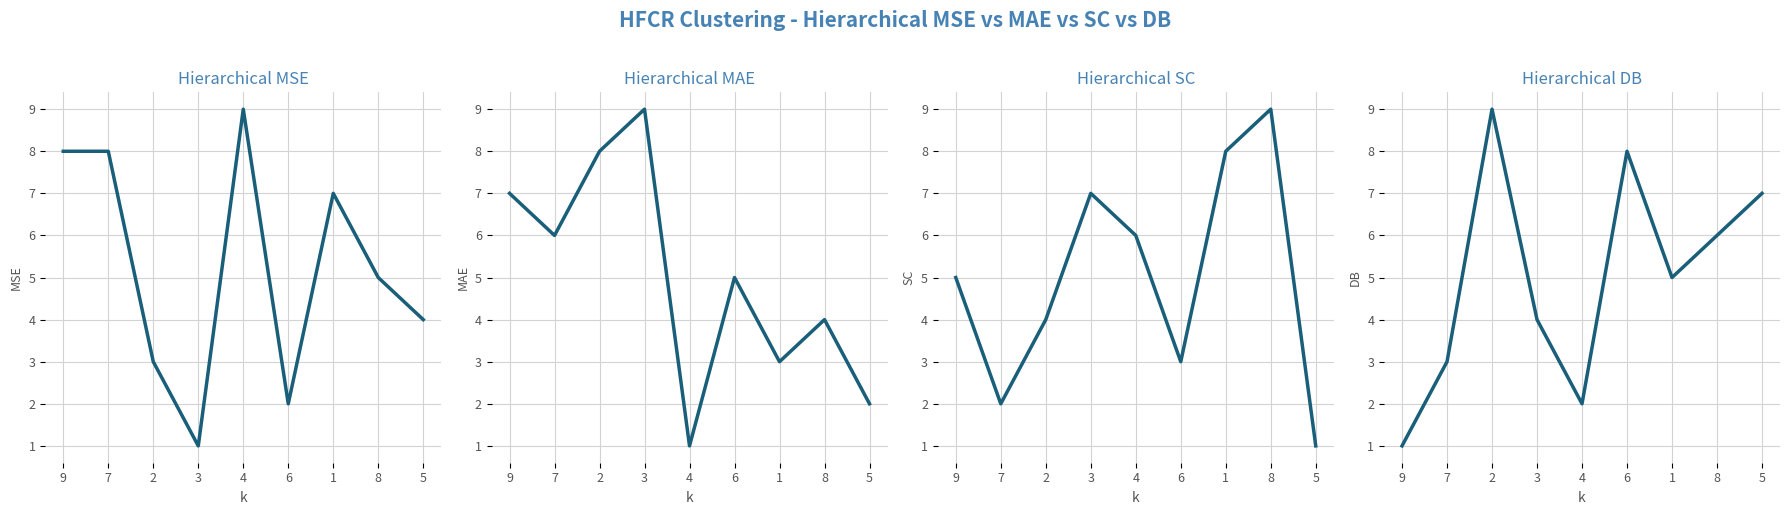

How many lines are shown in the chart?

4